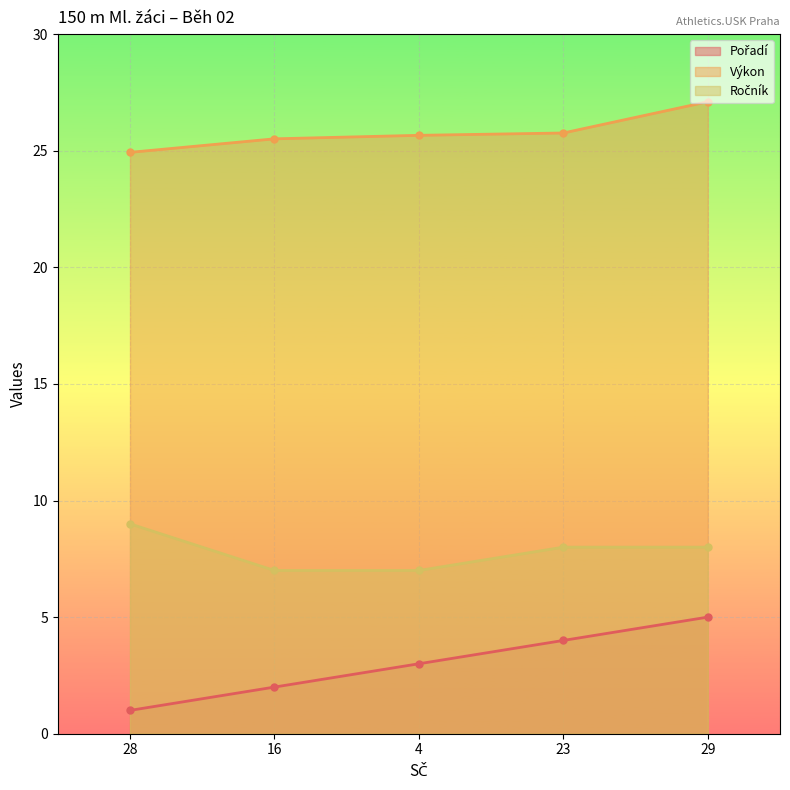

What is the difference between the Ročník values at 29 and 28?

1.0